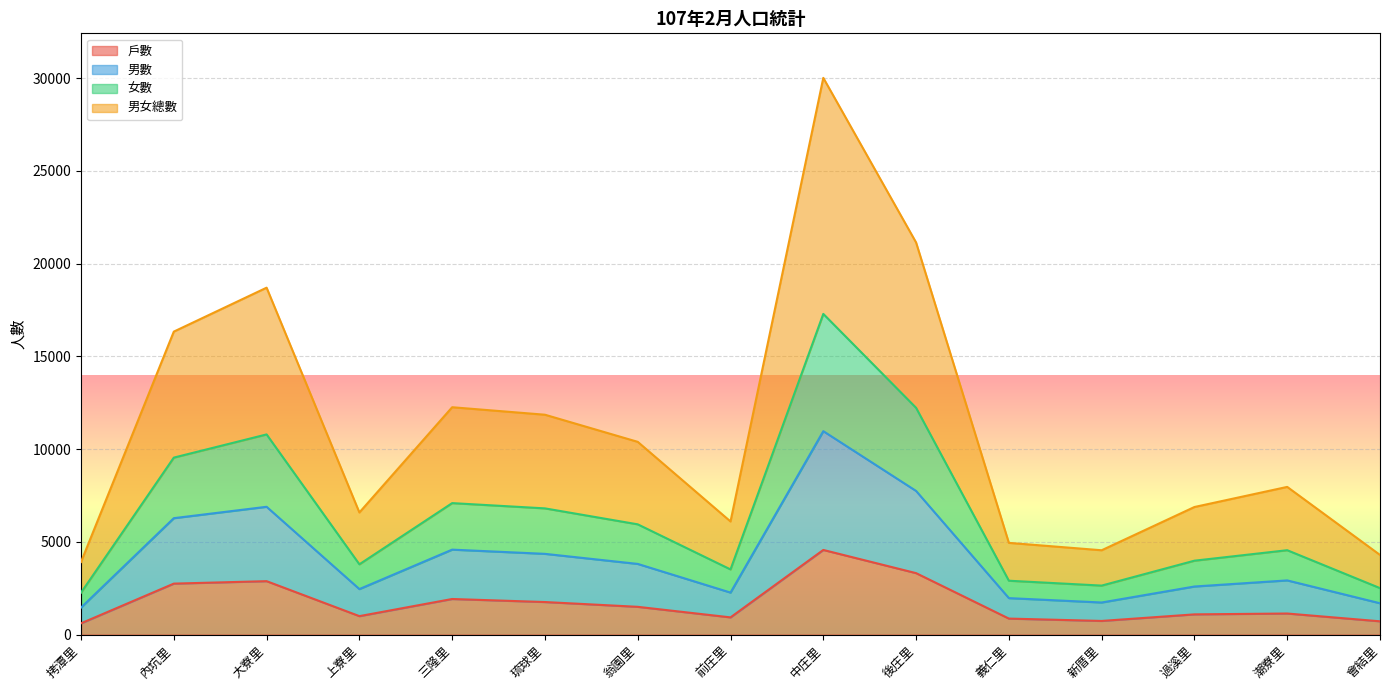

What are all the series names shown in the legend?

戶數, 男數, 女數, 男女總數